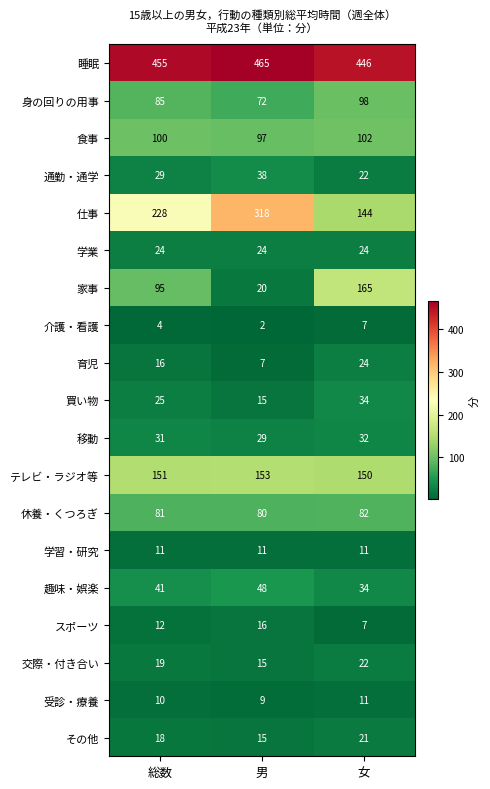

Which category has the lowest value across all series?

男